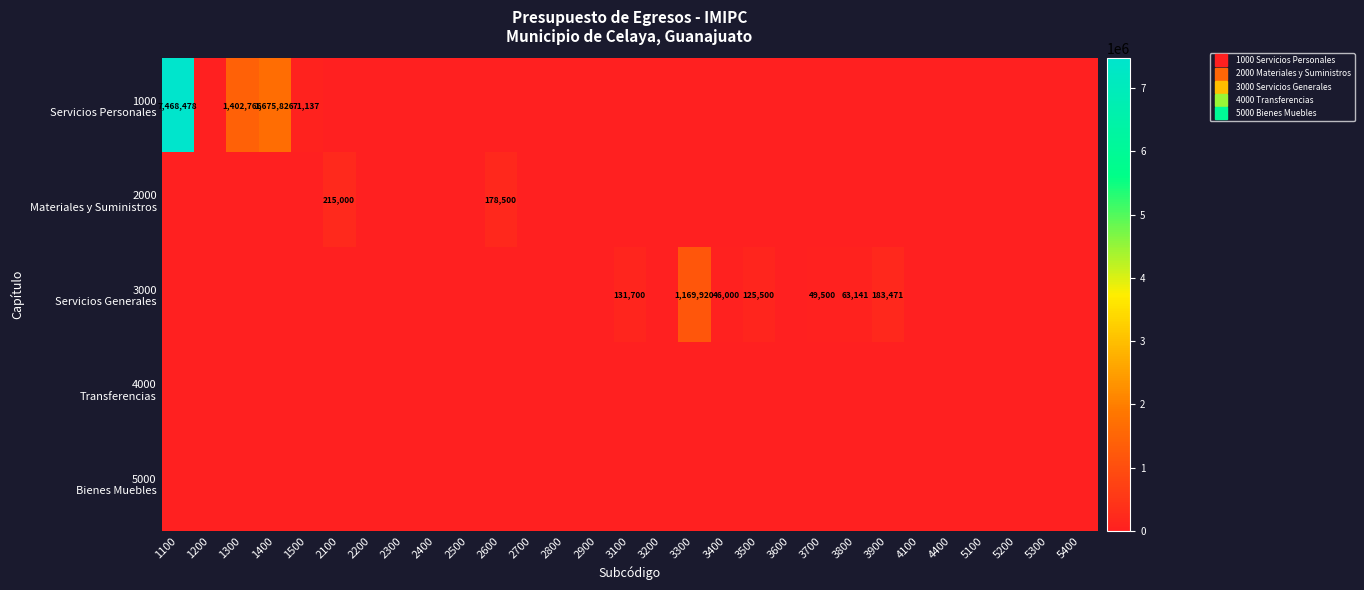

At 3700, list the series in order from largest to smallest.

3000 Servicios Generales, 1000 Servicios Personales, 2000 Materiales y Suministros, 4000 Transferencias, 5000 Bienes Muebles